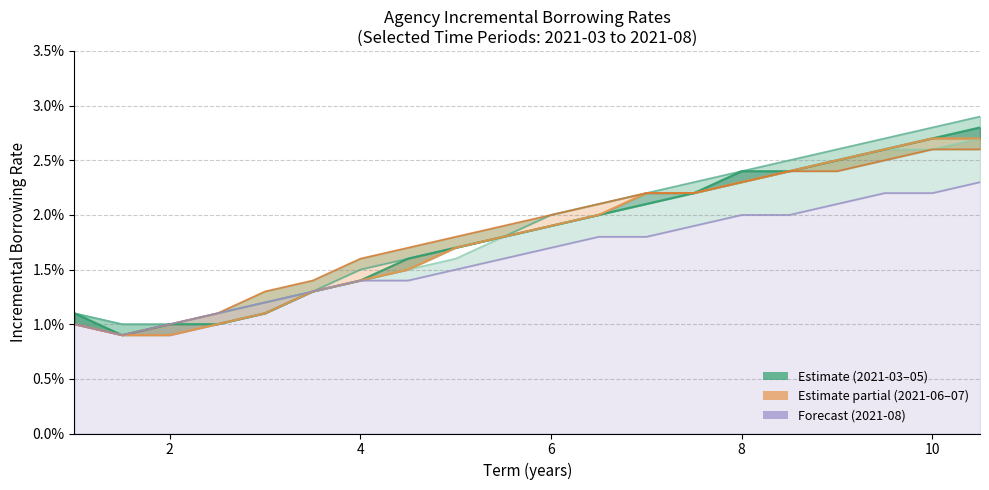

True or false: col_27 (2021-04) has a value of 0.0 at 11.

False